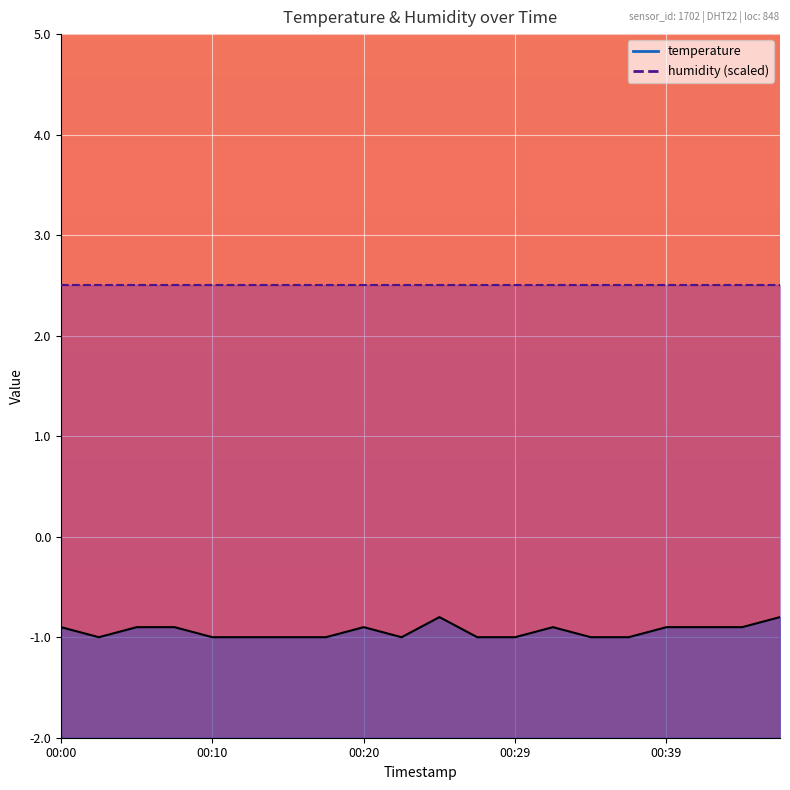

Reading right to left, transcribe all the data shown in this chart.

-0.8	-0.9	-0.9	-0.9	-1.0	-1.0	-0.9	-1.0	-1.0	-0.8	-1.0	-0.9	-1.0	-1.0	-1.0	-1.0	-0.9	-0.9	-1.0	-0.9